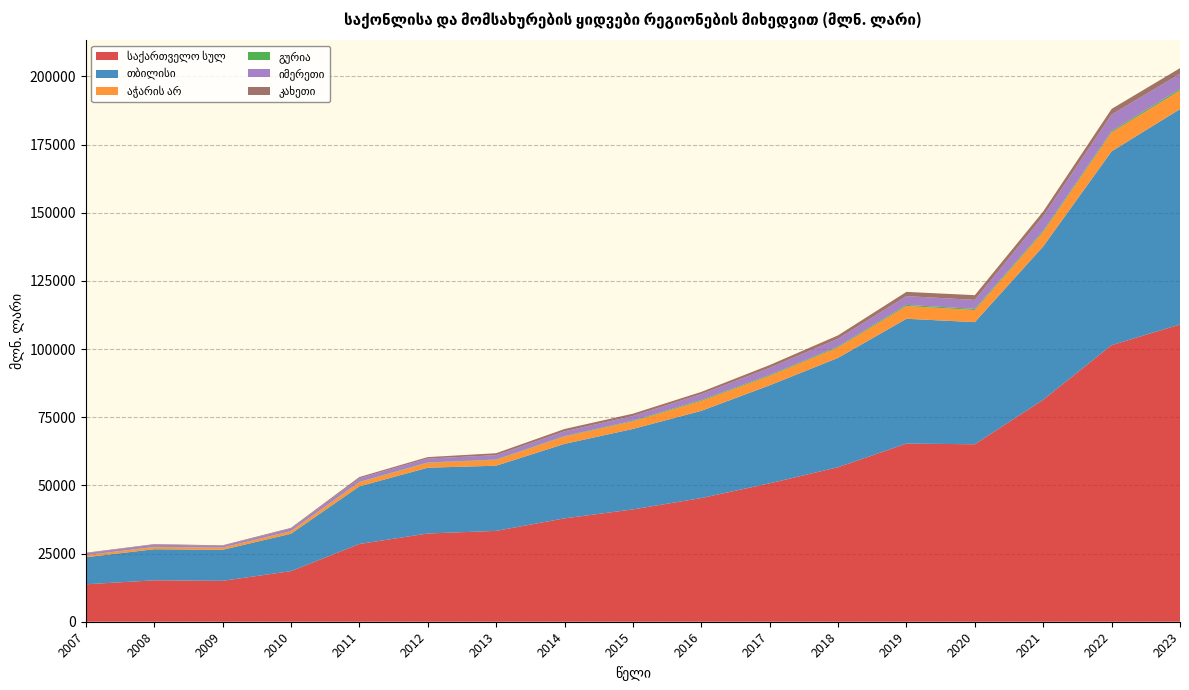

Reading right to left, list all the values displayed in this chart.

საქართველო სულ: 109013.7	101426.8	81404.9	65082.3	65330.9	56662.4	50756.0	45350.9	41185.0	37906.4	33316.2	32357.0	28502.5	18545.8	15003.9	15184.9	13723.4
თბილისი: 78969.9	71082.5	56242.7	44786.5	45768.9	40106.1	35942.3	31984.5	29513.2	27314.8	23899.6	24128.5	21146.5	13711.4	11378.3	11400.4	9931.0
აჭარის არ: 6857.0	6956.3	5309.4	4437.4	4687.0	3839.3	3486.7	3645.1	2776.7	2687.4	2117.6	1784.3	1501.6	904.4	749.3	784.0	698.7
გურია: 538.8	474.2	464.9	434.4	409.6	354.6	336.7	341.8	253.3	178.5	155.2	128.2	128.9	85.3	56.3	87.2	67.2
იმერეთი: 5548.0	6063.9	5281.7	3285.7	3219.0	2849.8	2601.0	2159.4	1719.3	1735.3	1591.5	1452.5	1343.8	941.8	634.9	830.7	685.2
კახეთი: 2087.7	2060.2	1758.7	1730.0	1551.7	1211.4	1006.0	804.8	848.6	854.1	718.9	521.6	441.7	236.0	201.5	179.8	190.7